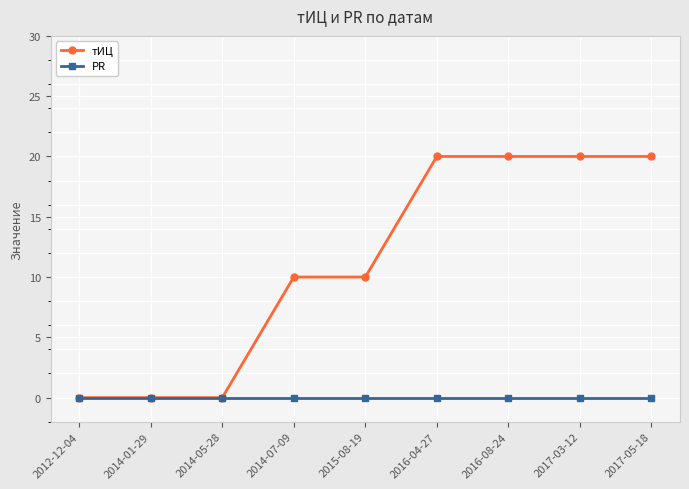

What is the label of the 5th point from the right?

2015-08-19